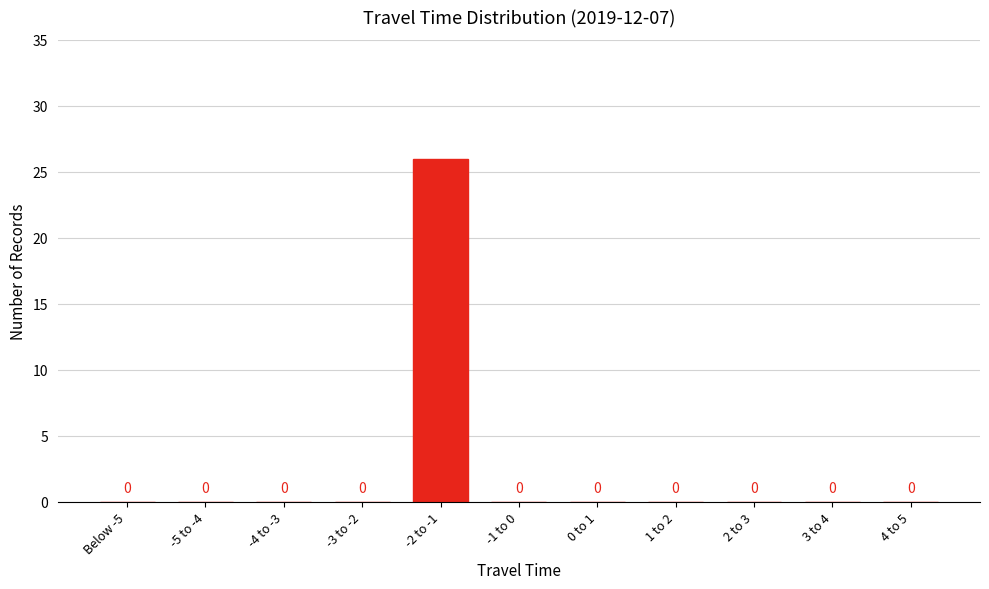

Reading left to right, list all the values displayed in this chart.

Below -5=0	-5 to -4=0	-4 to -3=0	-3 to -2=0	-2 to -1=26	-1 to 0=0	0 to 1=0	1 to 2=0	2 to 3=0	3 to 4=0	4 to 5=0